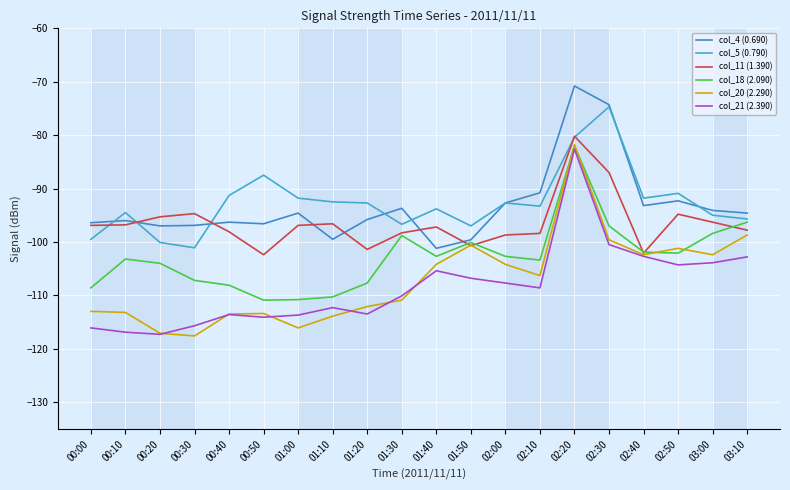

How many intersections are there between col_18 (2.090) and col_20 (2.290)?

4